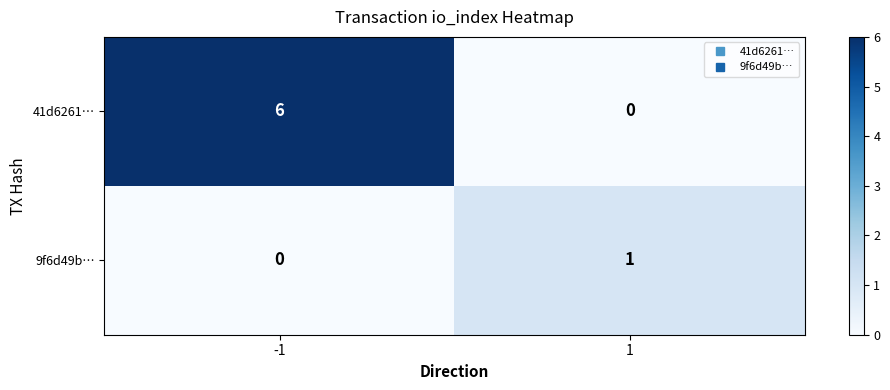

How many categories are shown in the chart?

2